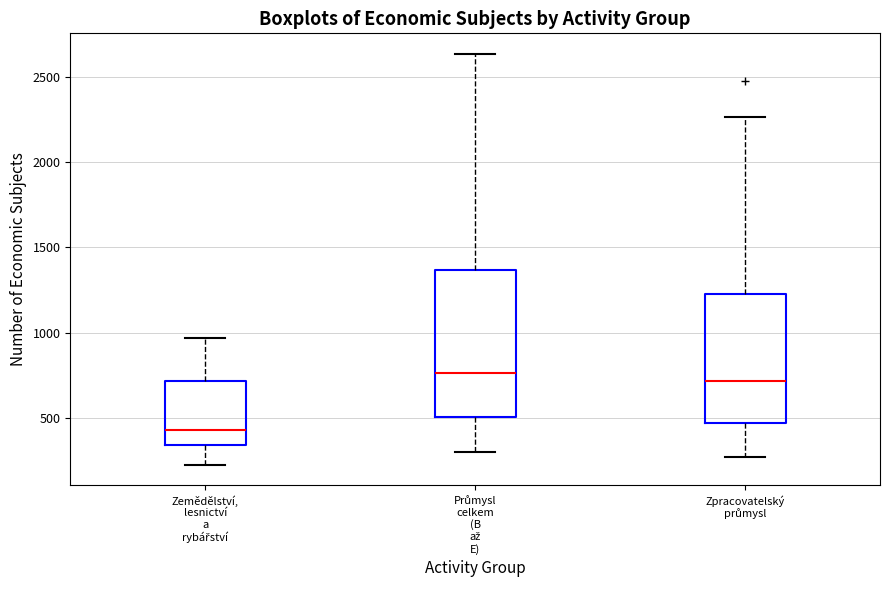

Which box is the tallest, from its lower edge to its upper edge?

Průmysl celkem (B až E)